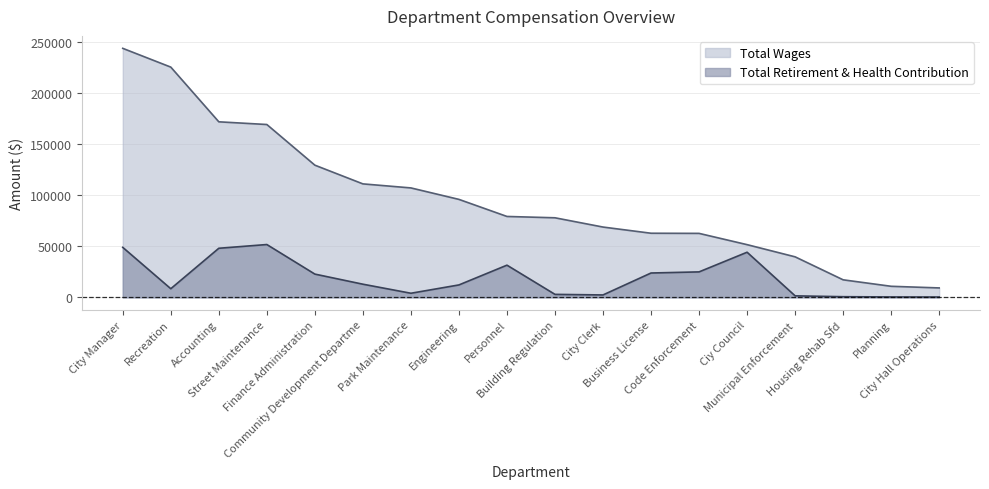

Where is Total Wages nearest to the value 126308?

Finance Administration